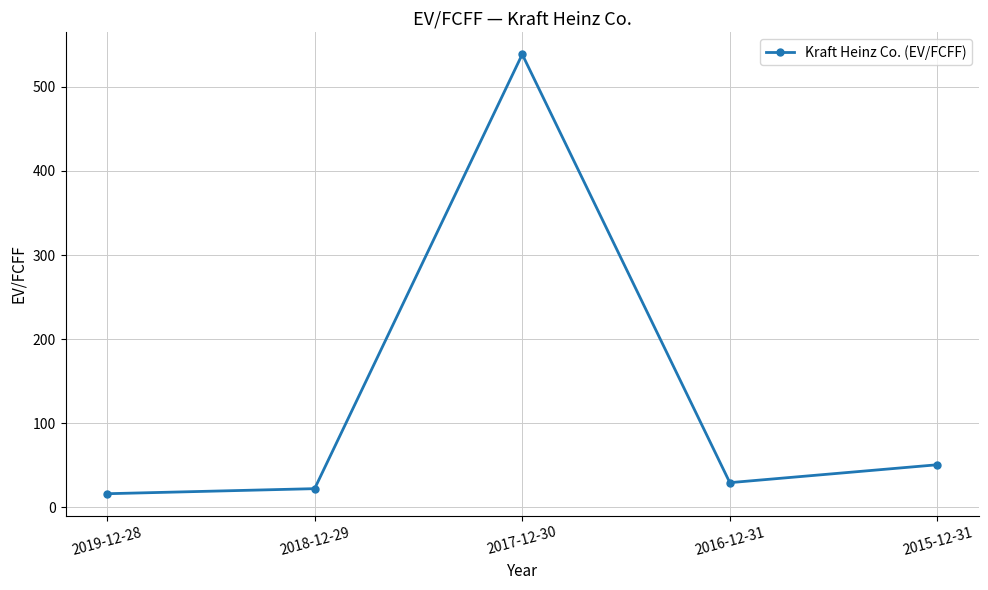

Count the number of values greater than 29.

3